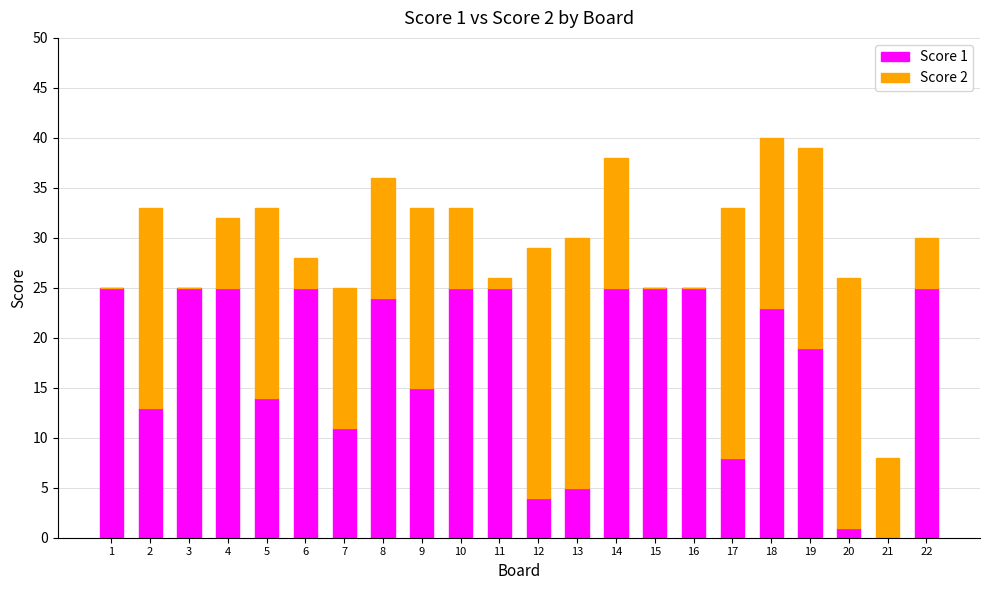

The Score 1 series shows 34 at 11. True or false?

False